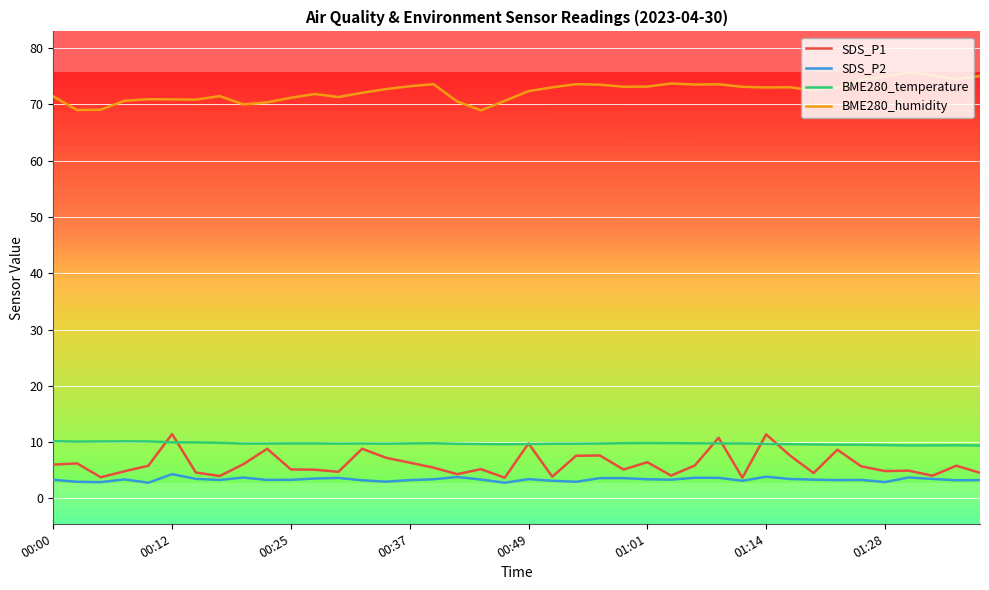

Which series has the largest total across all categories?

BME280_humidity